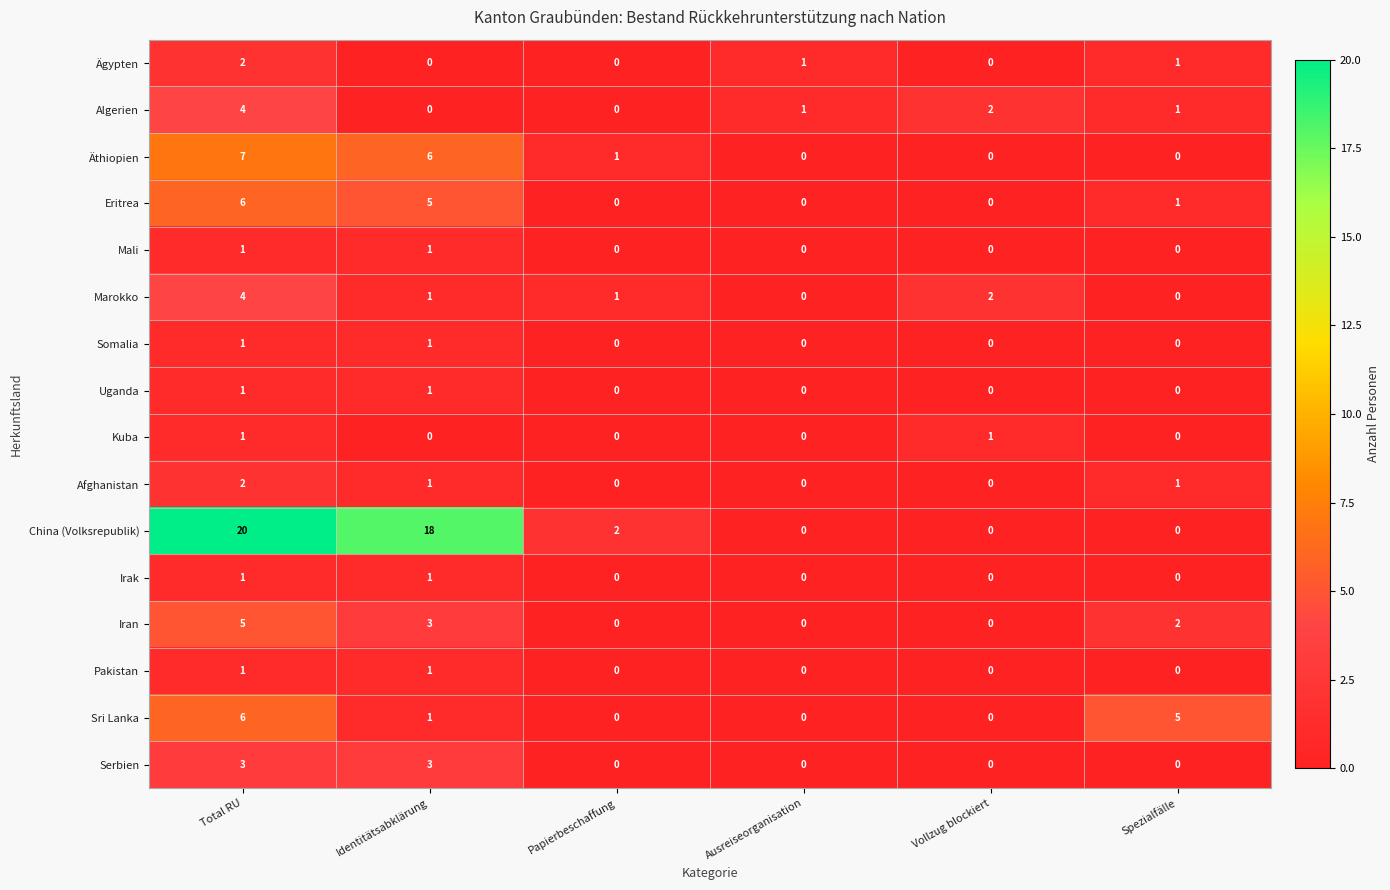

How many categories are shown in the chart?

6